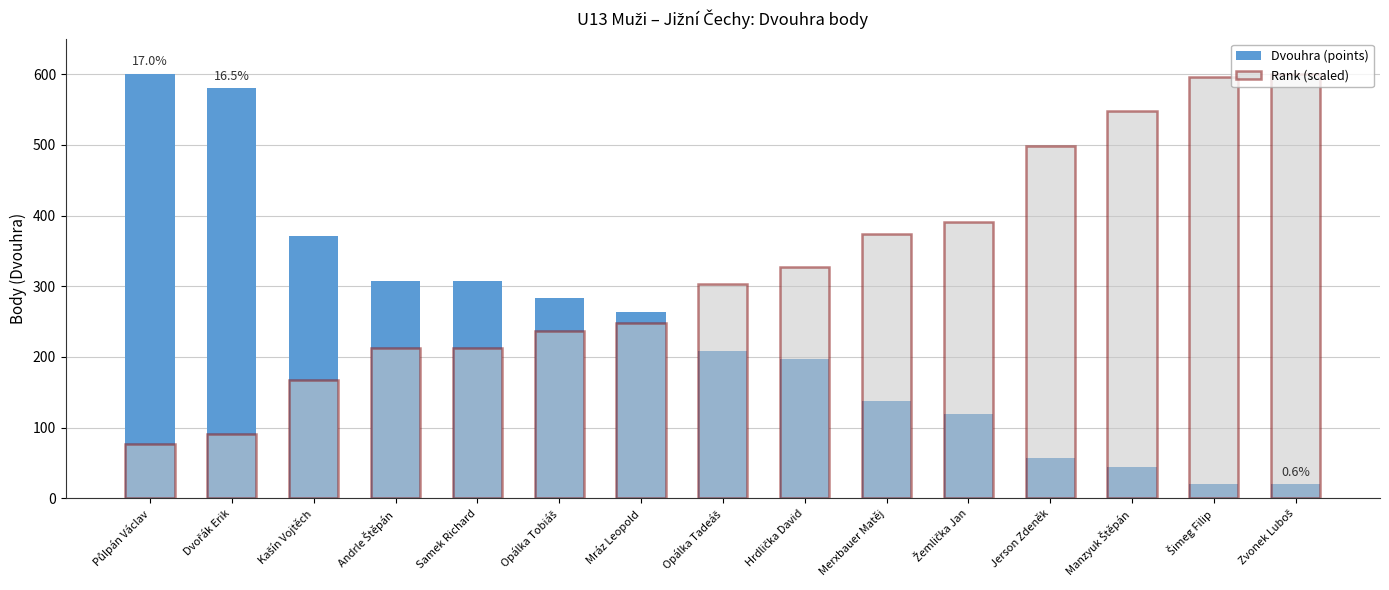

What is the label of the 4th bar from the right?

Jerson Zdeněk